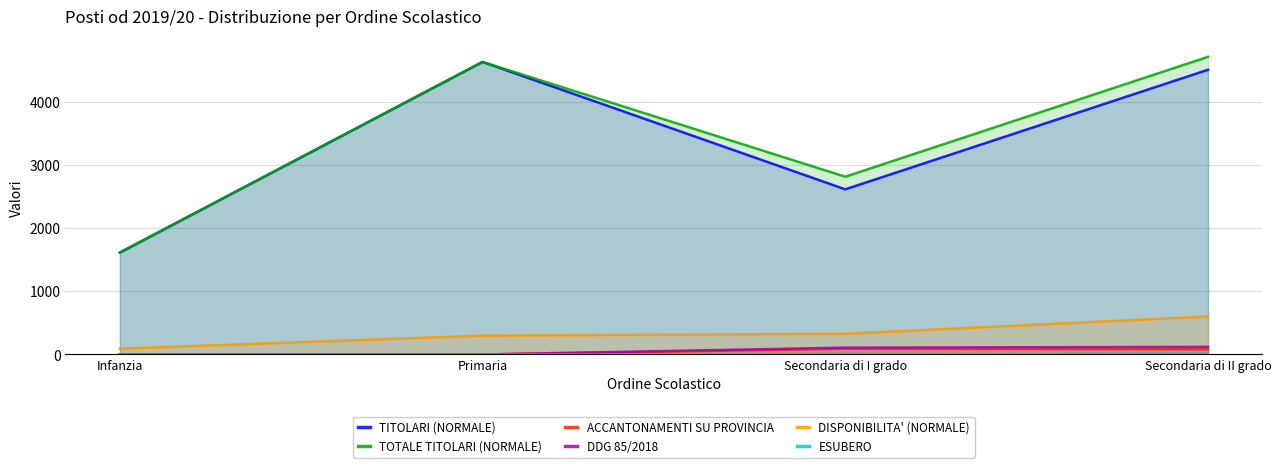

Does the chart have visible grid lines?

Yes